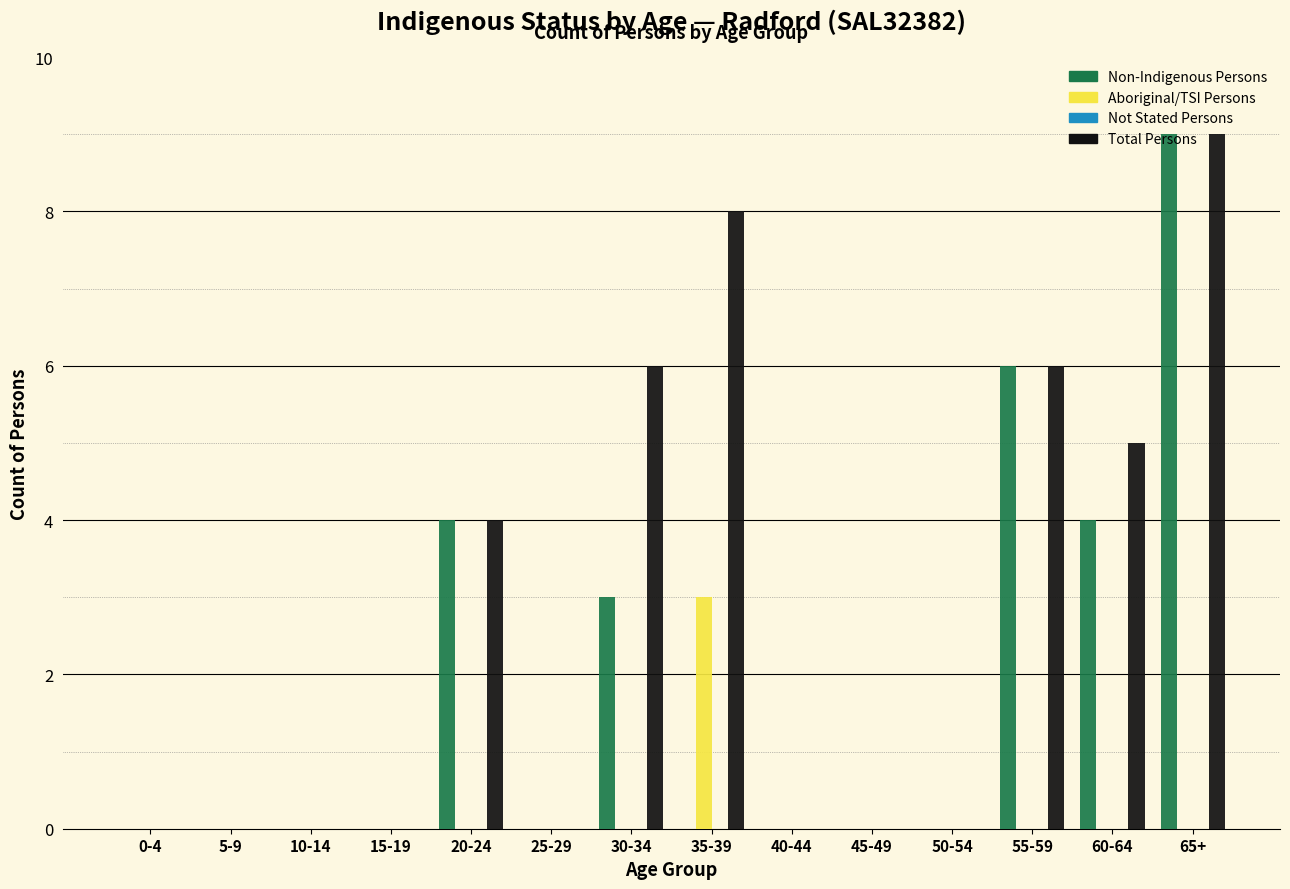

The Non-Indigenous Persons series shows 4 at 5-9. True or false?

False